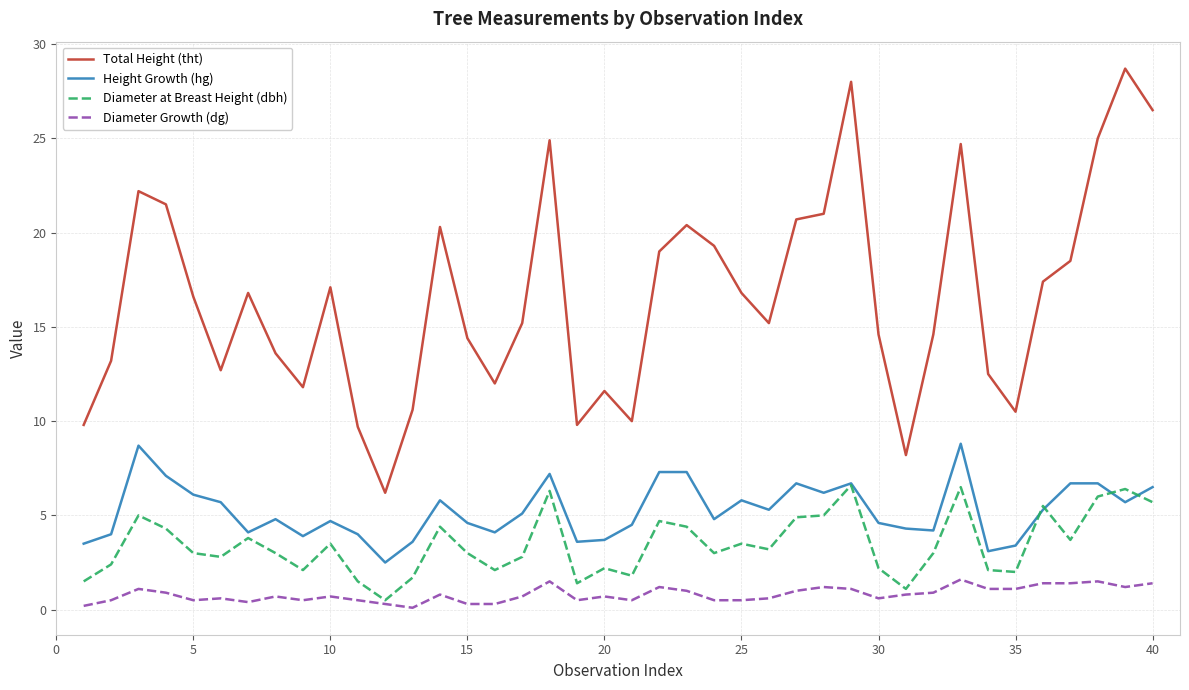

Rank the series by their maximum value, from lowest to highest.

Diameter Growth (dg), Diameter at Breast Height (dbh), Height Growth (hg), Total Height (tht)